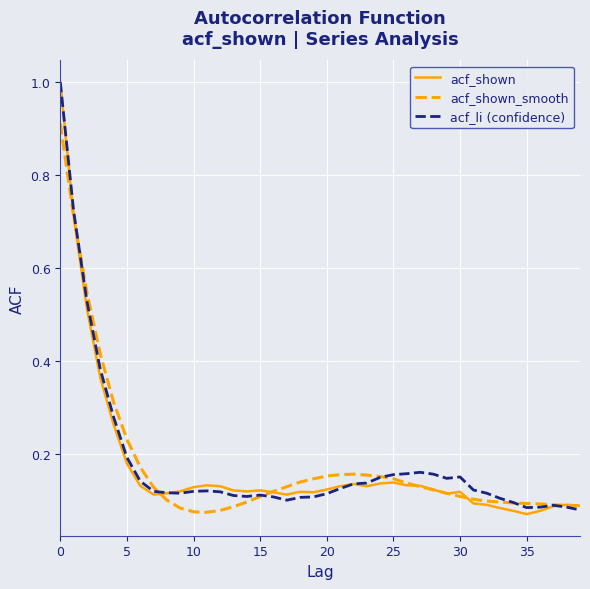

Which series has the largest range (max minus min)?

acf_shown